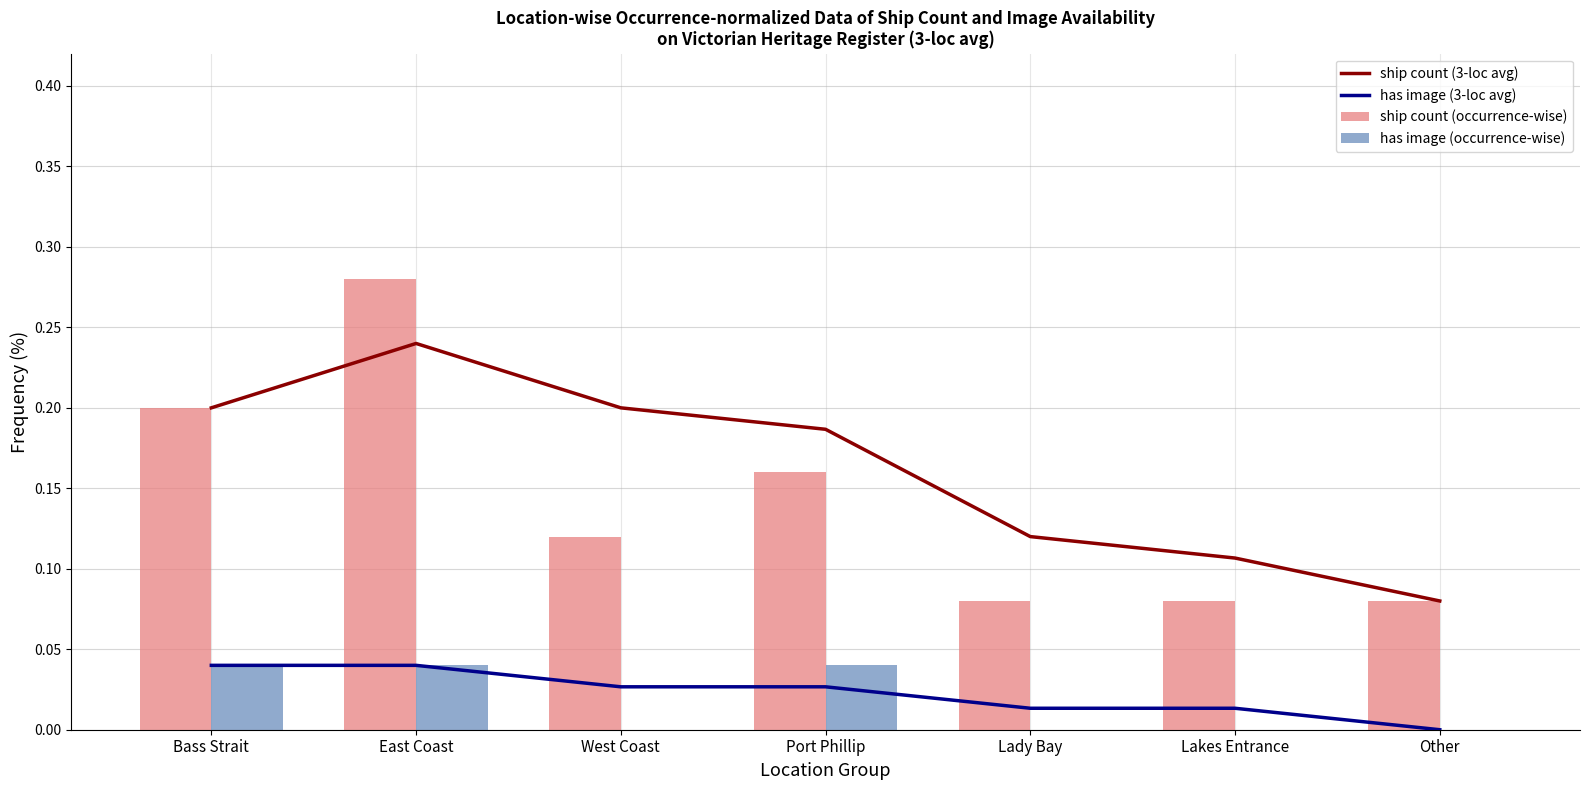

At Bass Strait, list the series in order from smallest to largest.

has image (3-loc avg), has image (occurrence-wise), ship count (3-loc avg), ship count (occurrence-wise)